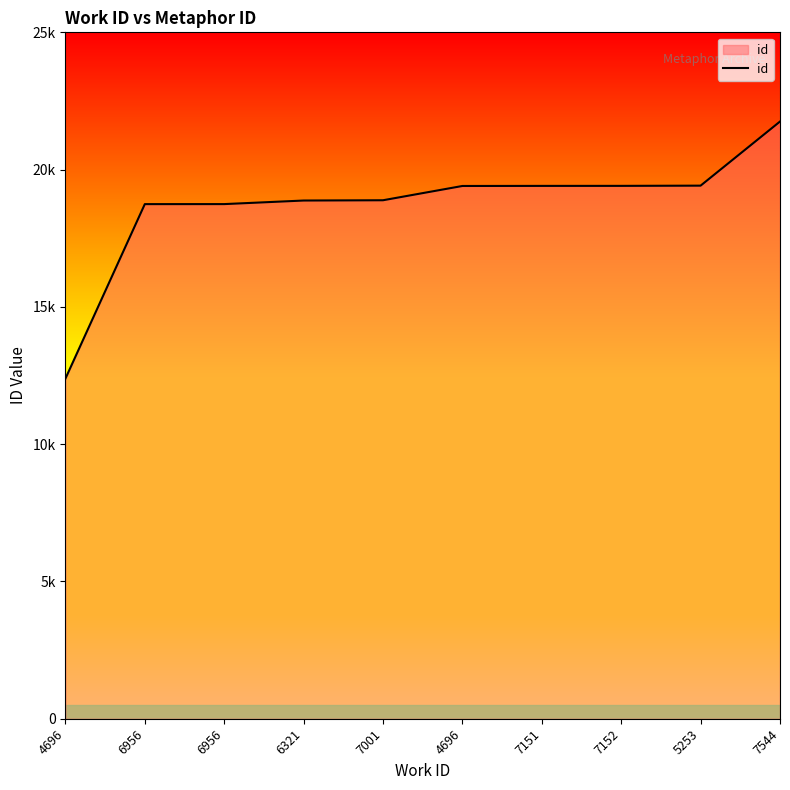

Is this an area chart (filled region under the line)?

Yes